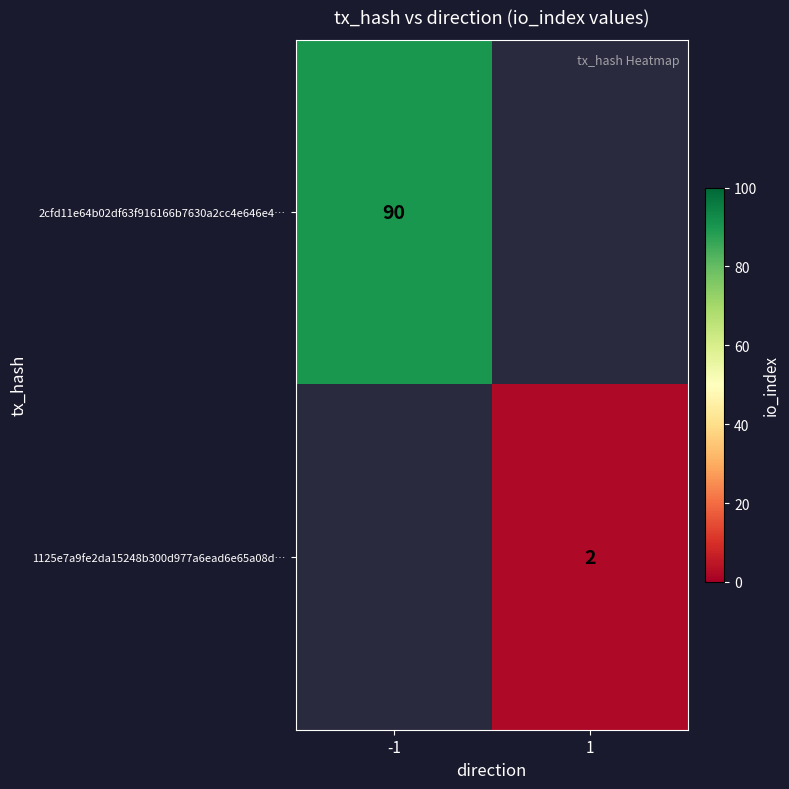

At how many categories does at least one series exceed 41?

1